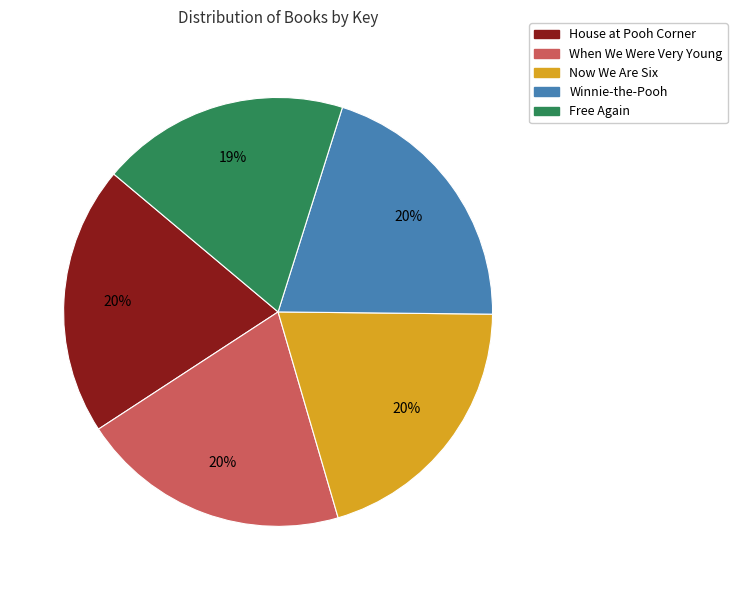

What is the smallest slice in the pie chart?

Free Again